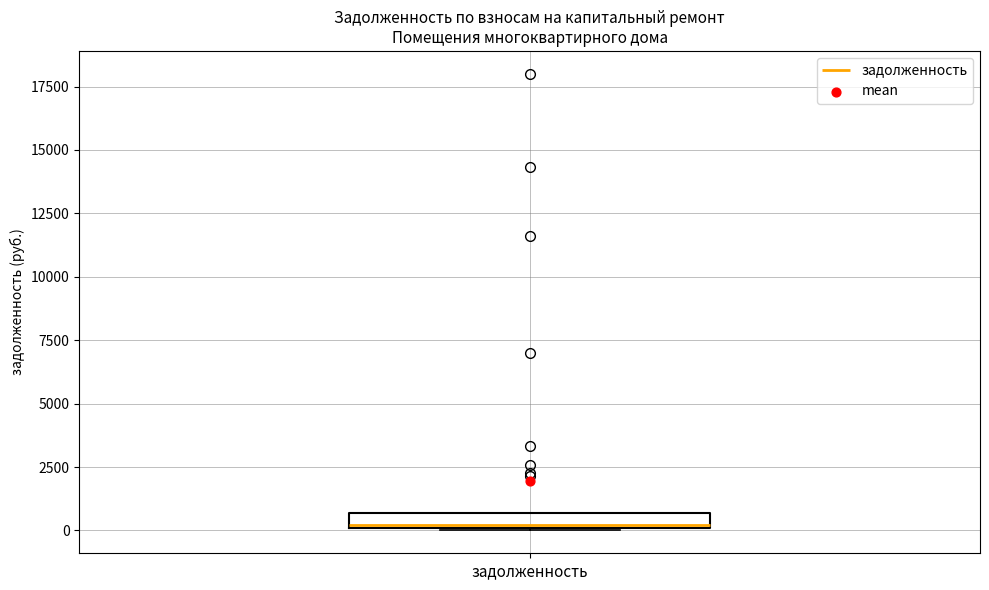

Where is the upper edge of the box for задолженность on the y-axis? The values are not printed on the chart, so give them approximately, as read against the axis.

500